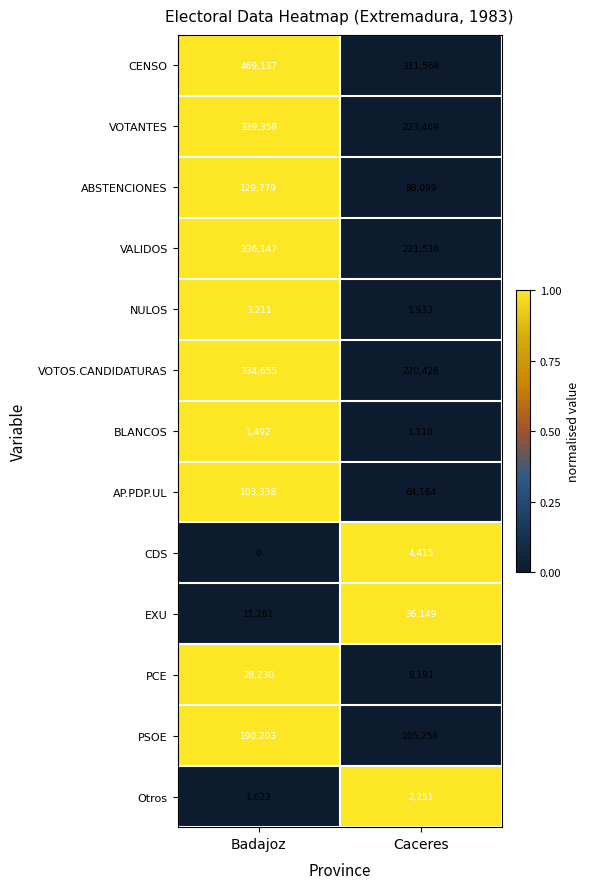

What is the total value across all series at Caceres?

1288567